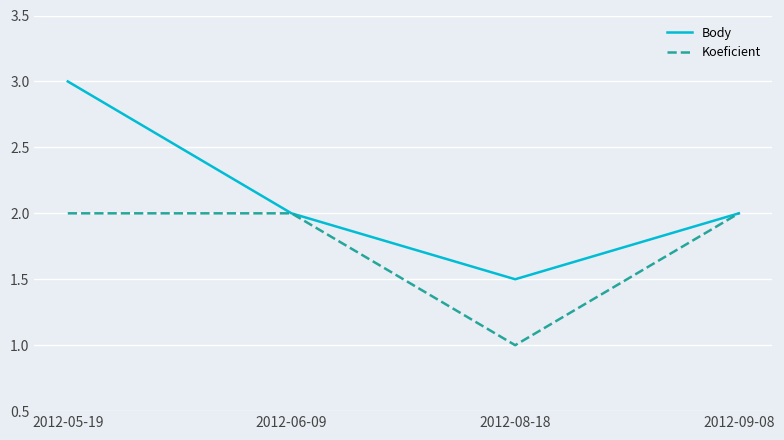

What position from the right is 2012-05-19?

4